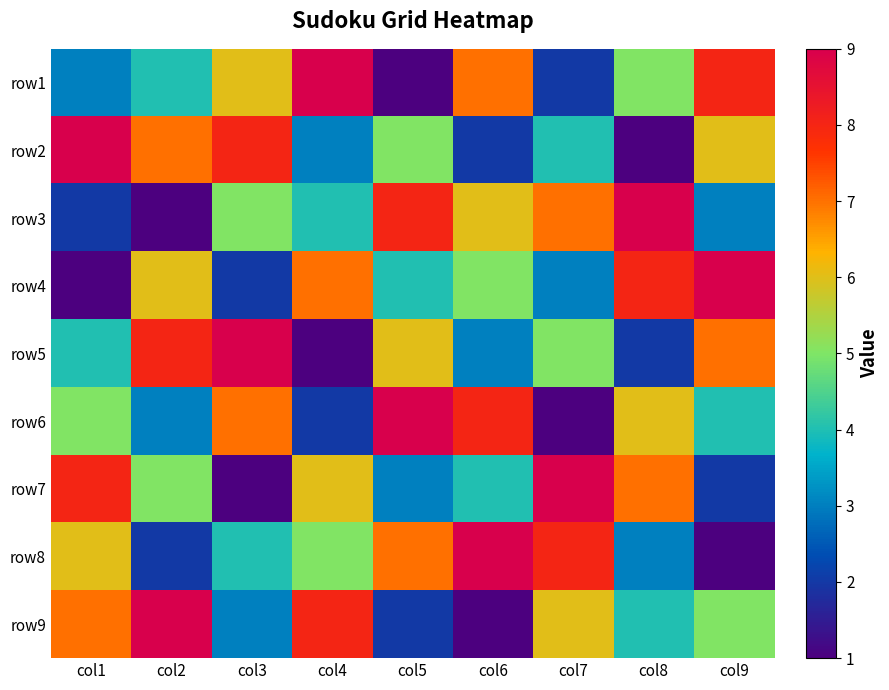

List the series in order of their peak value, lowest first.

row1, row2, row3, row4, row5, row6, row7, row8, row9